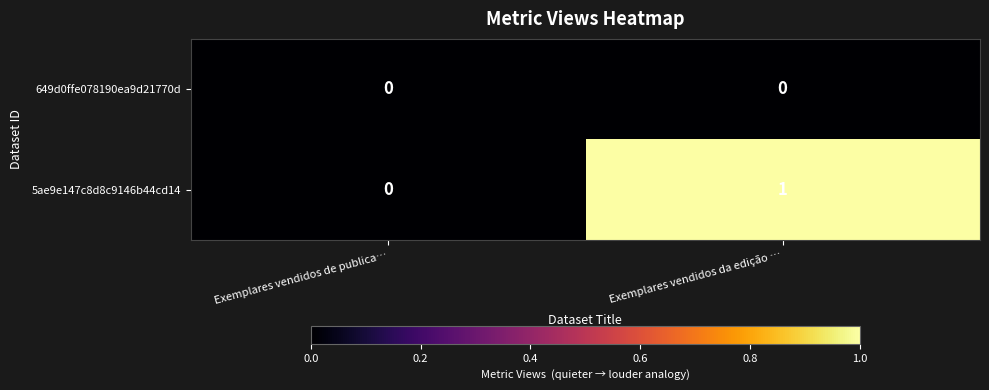

Count the number of categories in the chart.

2